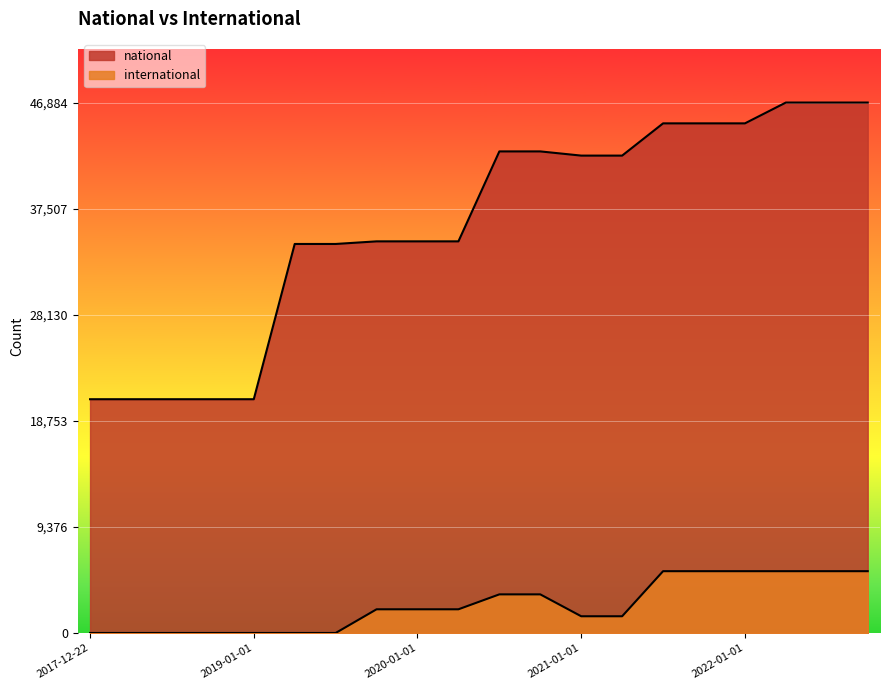

At how many categories does at least one series exceed 1107?

20